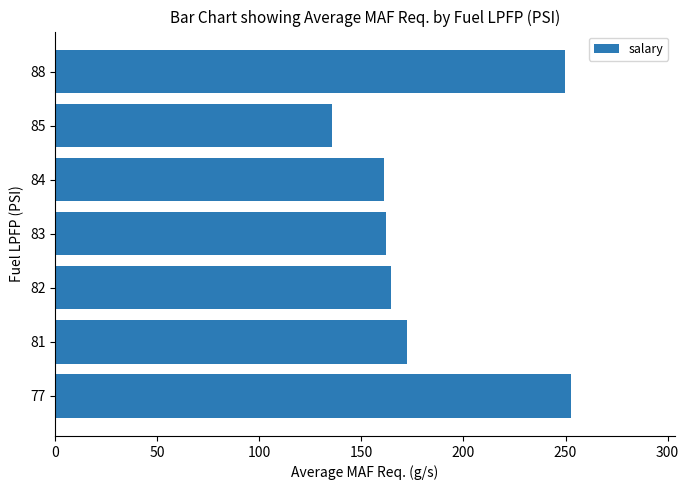

The value at 83 is 162.0. True or false?

True